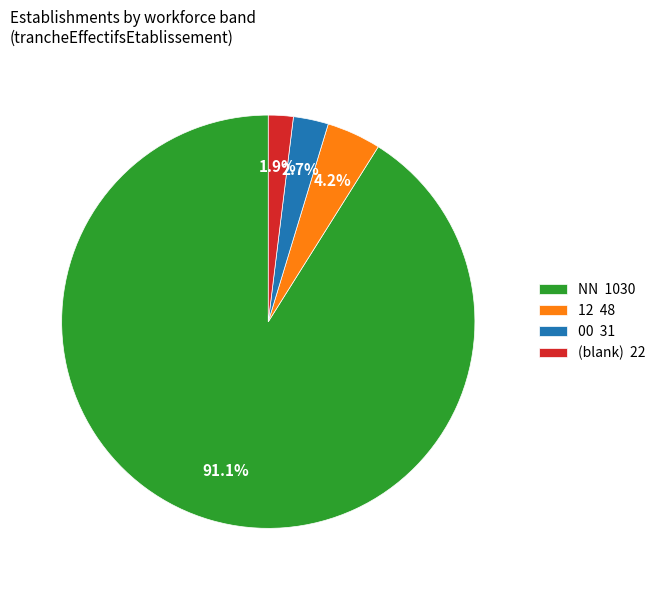

What is the largest slice in the pie chart?

NN 1030